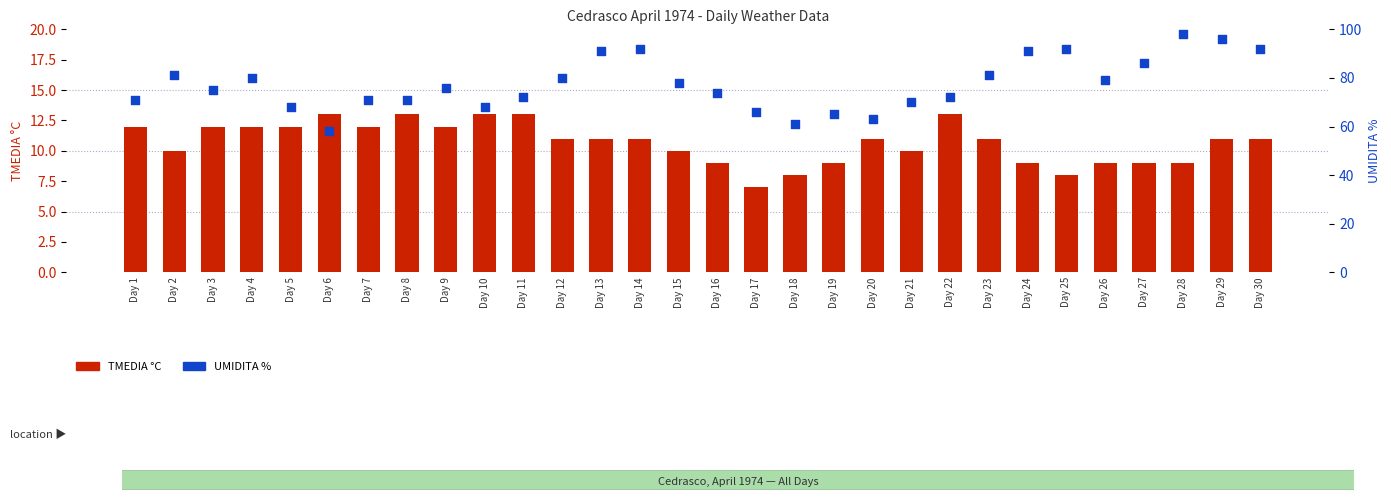

Which series has the largest Y range (max minus min)?

UMIDITA %